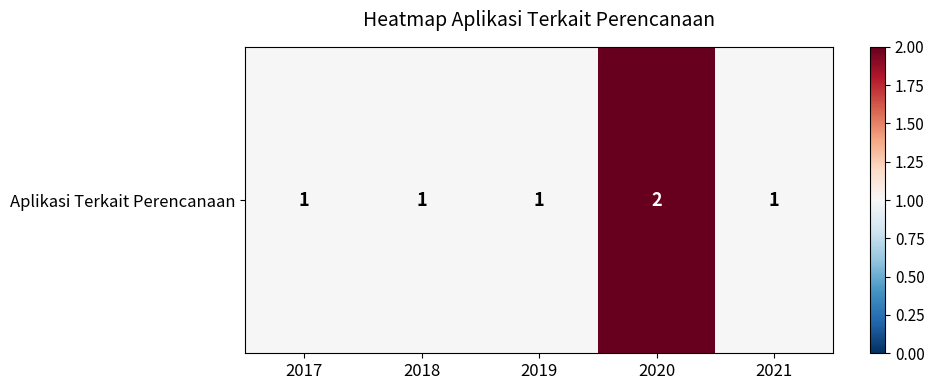

At which category does the chart reach its peak across all series?

2020